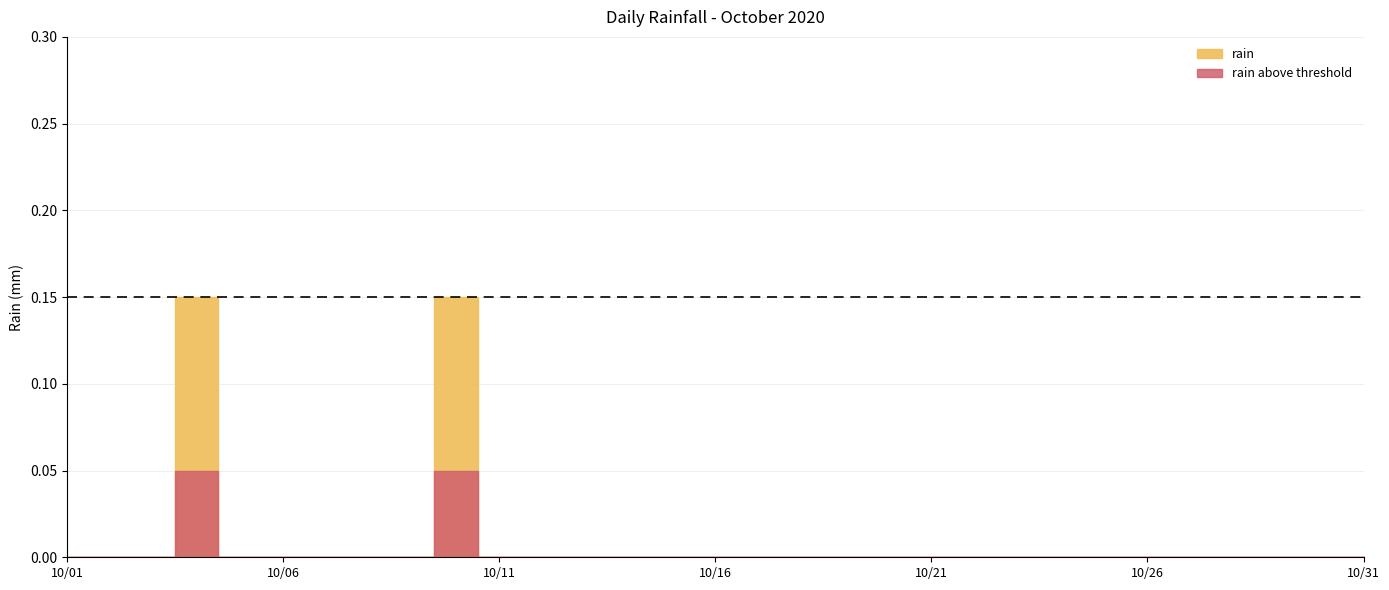

Reading left to right, list all the values displayed in this chart.

0.0	0.0	0.0	0.2	0.0	0.0	0.0	0.0	0.0	0.2	0.0	0.0	0.0	0.0	0.0	0.0	0.0	0.0	0.0	0.0	0.0	0.0	0.0	0.0	0.0	0.0	0.0	0.0	0.0	0.0	0.0